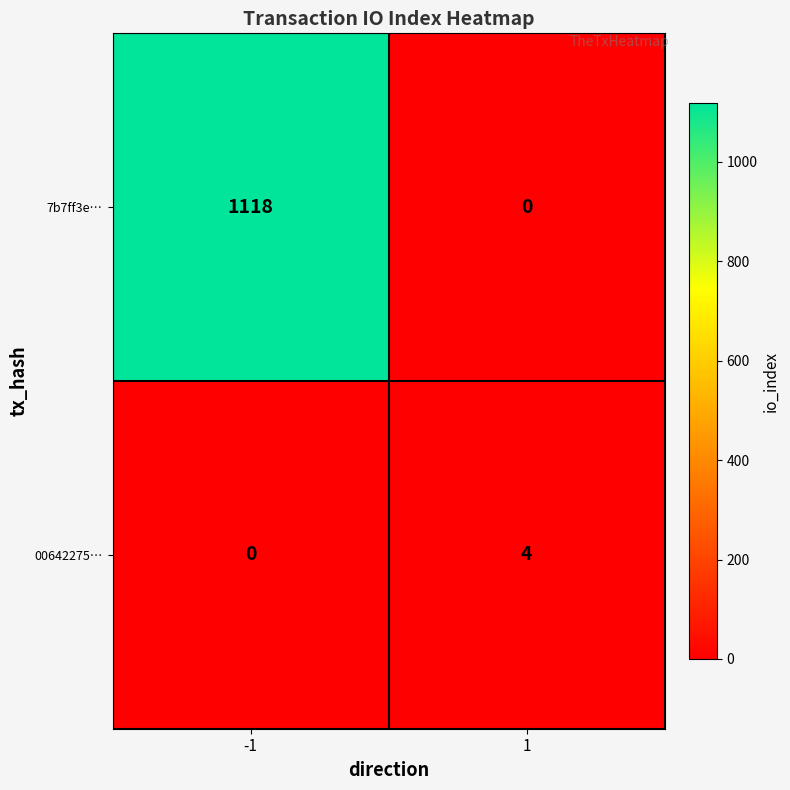

True or false: 00642275… has a value of 7 at 1.

False